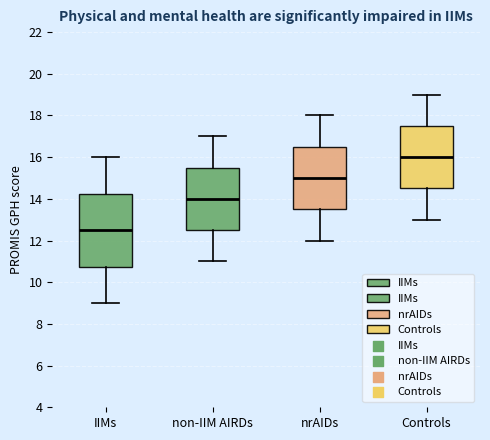

Reading left to right, read every box against the y-axis: the position of its median line, the range the box covers, and the ends of its whiskers. The values are not printed on the chart, so give them approximately, as read against the axis.

IIMs: median 12.6, box 10.8 to 14.2, whiskers 9.0 to 16.0
non-IIM AIRDs: median 14.0, box 12.6 to 15.6, whiskers 11.0 to 17.0
nrAIDs: median 15.0, box 13.6 to 16.6, whiskers 12.0 to 18.0
Controls: median 16.0, box 14.6 to 17.6, whiskers 13.0 to 19.0